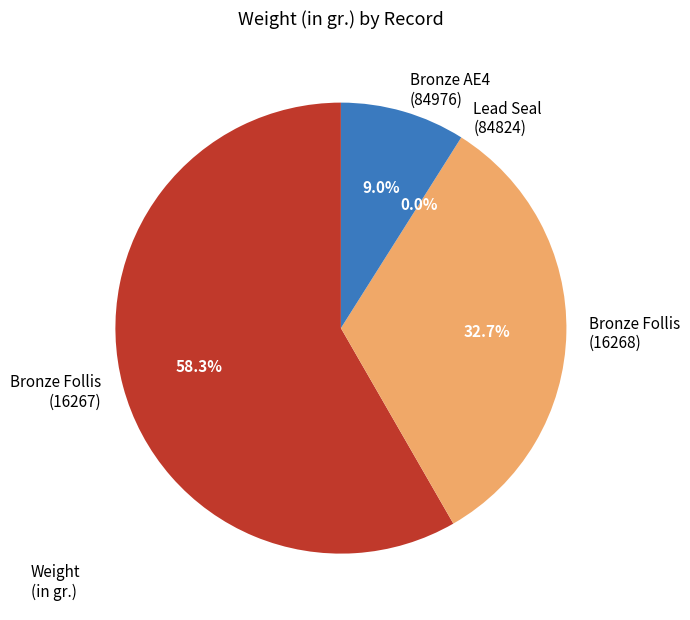

To the nearest percent, what percentage of the pie is 1944.100.16268?

33%